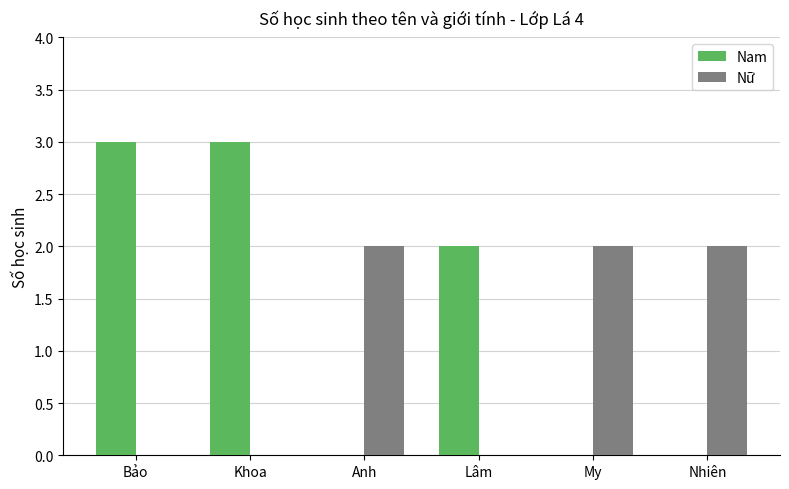

What is the sum of all Nữ values?

6